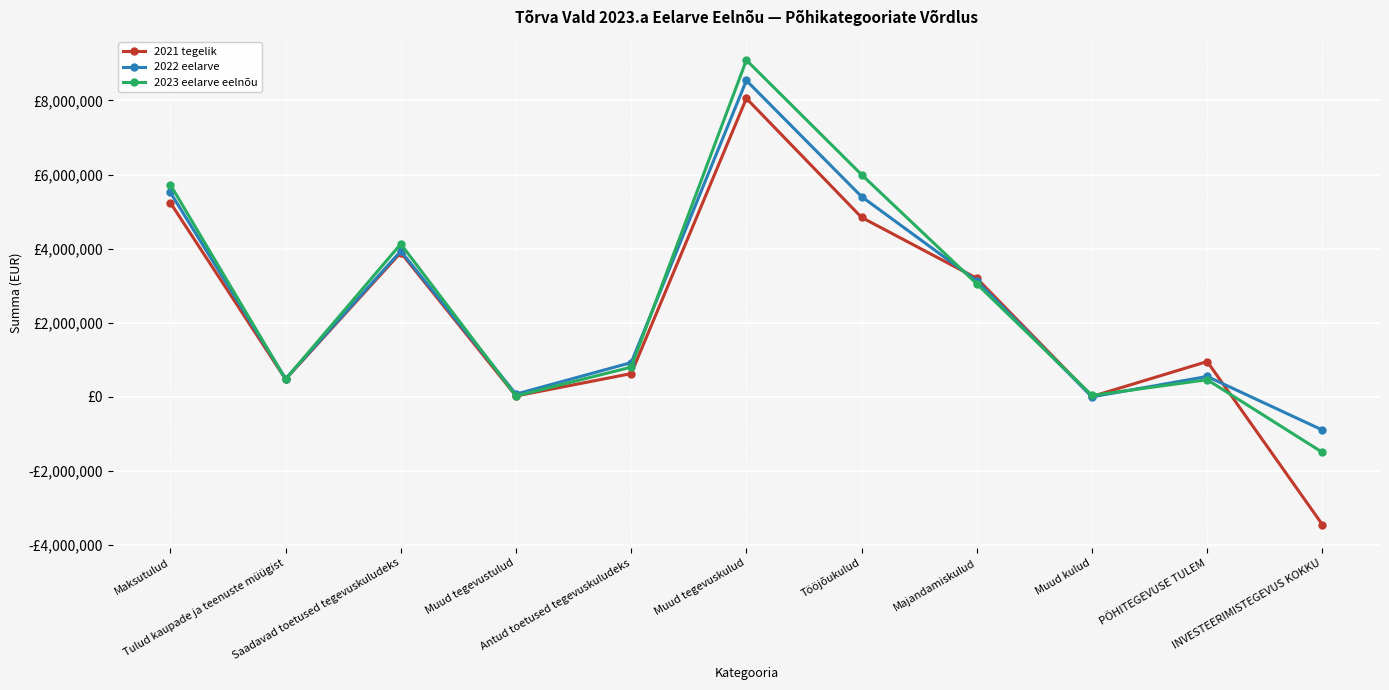

What is the difference between the 2023 eelarve eelnõu values at Muud tegevuskulud and Muud tegevustulud?

9063815.0